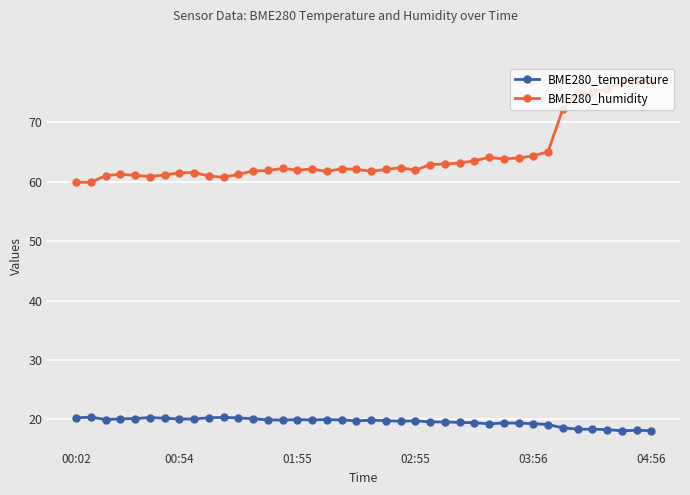

What is the minimum value shown in the chart?

18.1